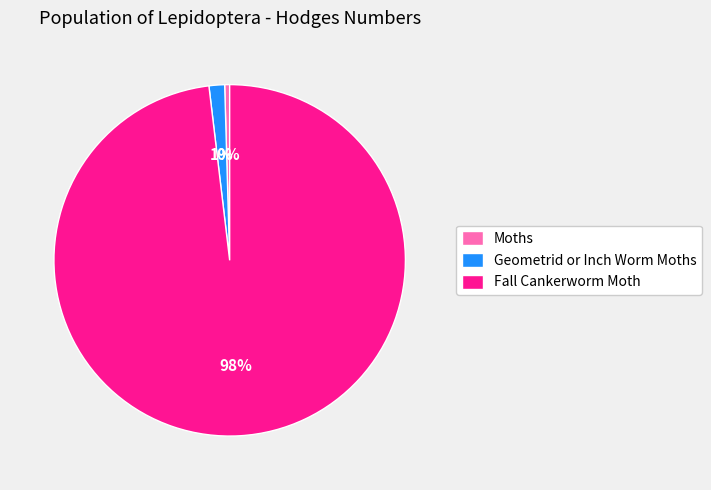

Which category has the biggest portion of the pie?

Fall Cankerworm Moth